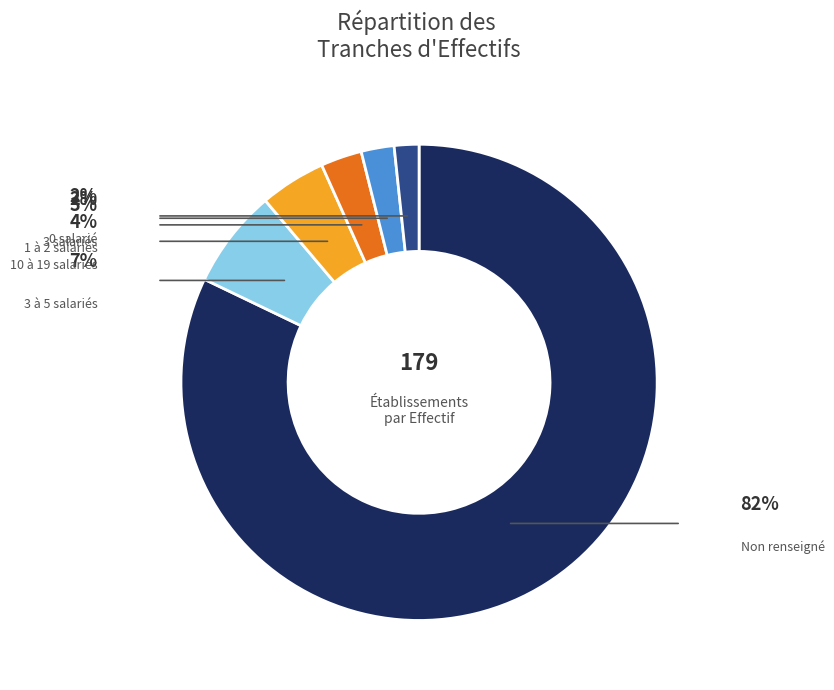

Which slice is the largest?

NN